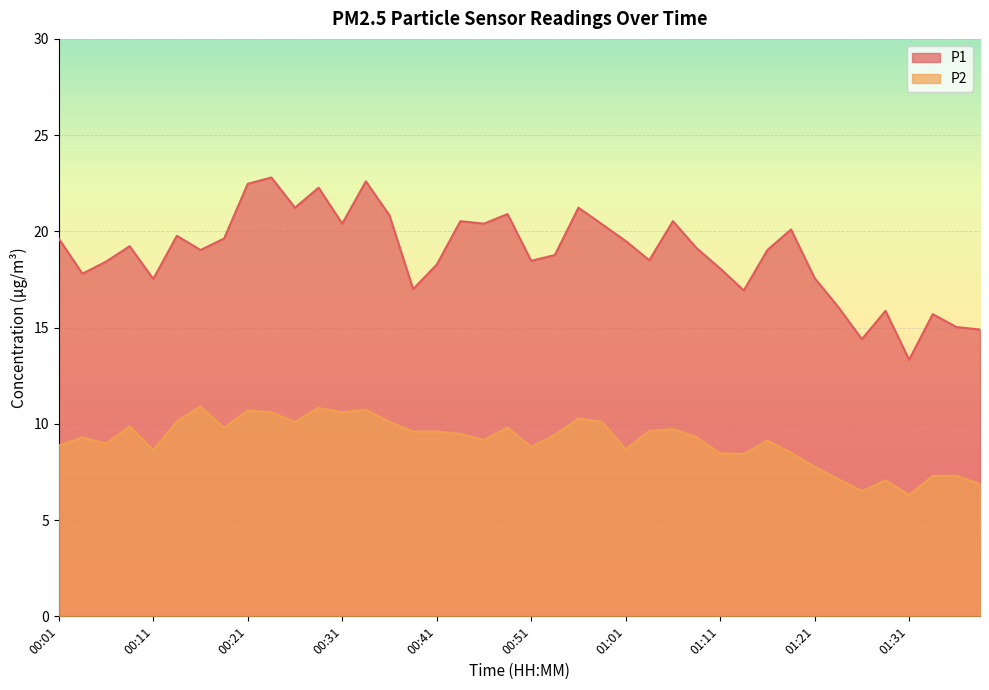

Which series has the largest range (max minus min)?

P1